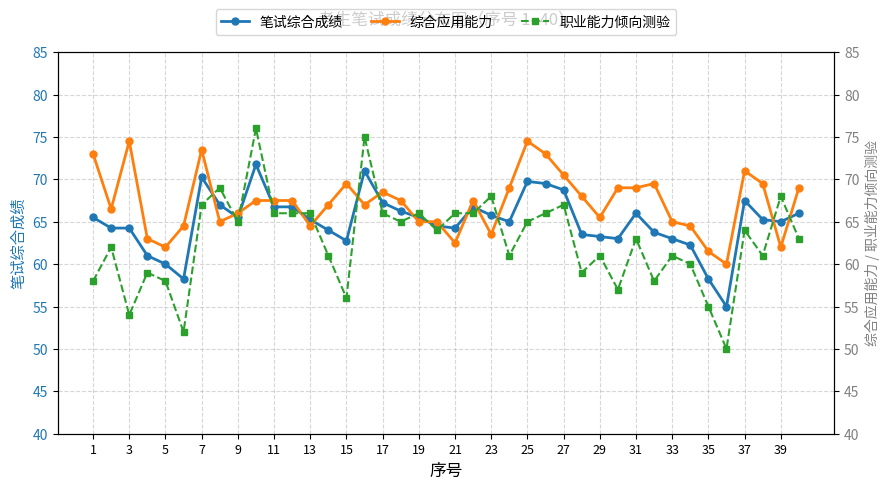

Reading left to right, extract all data points from this chart.

笔试综合成绩: 65.5	64.2	64.2	61.0	60.0	58.2	70.2	67.0	65.5	71.8	66.8	66.8	65.2	64.0	62.8	71.0	67.2	66.2	65.5	64.5	64.2	66.8	65.8	65.0	69.8	69.5	68.8	63.5	63.2	63.0	66.0	63.8	63.0	62.2	58.2	55.0	67.5	65.2	65.0	66.0
综合应用能力: 73.0	66.5	74.5	63.0	62.0	64.5	73.5	65.0	66.0	67.5	67.5	67.5	64.5	67.0	69.5	67.0	68.5	67.5	65.0	65.0	62.5	67.5	63.5	69.0	74.5	73.0	70.5	68.0	65.5	69.0	69.0	69.5	65.0	64.5	61.5	60.0	71.0	69.5	62.0	69.0
职业能力倾向测验: 58.0	62.0	54.0	59.0	58.0	52.0	67.0	69.0	65.0	76.0	66.0	66.0	66.0	61.0	56.0	75.0	66.0	65.0	66.0	64.0	66.0	66.0	68.0	61.0	65.0	66.0	67.0	59.0	61.0	57.0	63.0	58.0	61.0	60.0	55.0	50.0	64.0	61.0	68.0	63.0